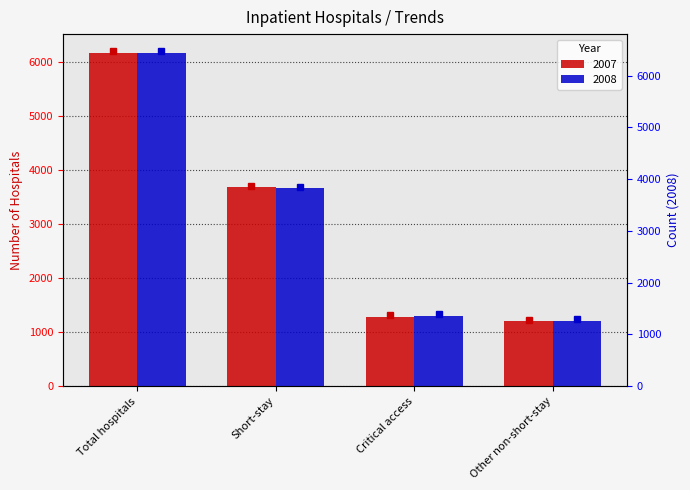

Which series changed the most between Short-stay and Critical access?

2007